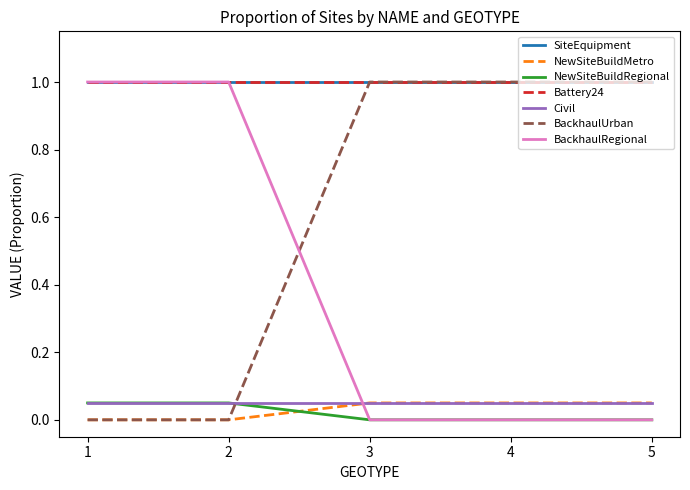

Does the chart have visible grid lines?

No